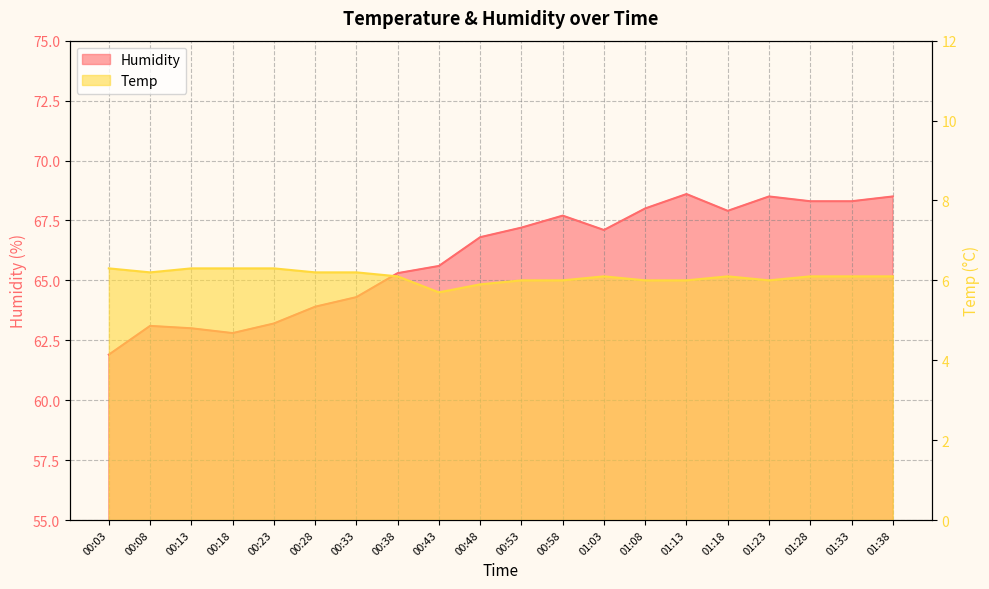

Reading left to right, transcribe all the data shown in this chart.

Humidity: 00:03=61.9	00:08=63.1	00:13=63.0	00:18=62.8	00:23=63.2	00:28=63.9	00:33=64.3	00:38=65.3	00:43=65.6	00:48=66.8	00:53=67.2	00:58=67.7	01:03=67.1	01:08=68.0	01:13=68.6	01:18=67.9	01:23=68.5	01:28=68.3	01:33=68.3	01:38=68.5
Temp: 00:03=6.3	00:08=6.2	00:13=6.3	00:18=6.3	00:23=6.3	00:28=6.2	00:33=6.2	00:38=6.1	00:43=5.7	00:48=5.9	00:53=6.0	00:58=6.0	01:03=6.1	01:08=6.0	01:13=6.0	01:18=6.1	01:23=6.0	01:28=6.1	01:33=6.1	01:38=6.1